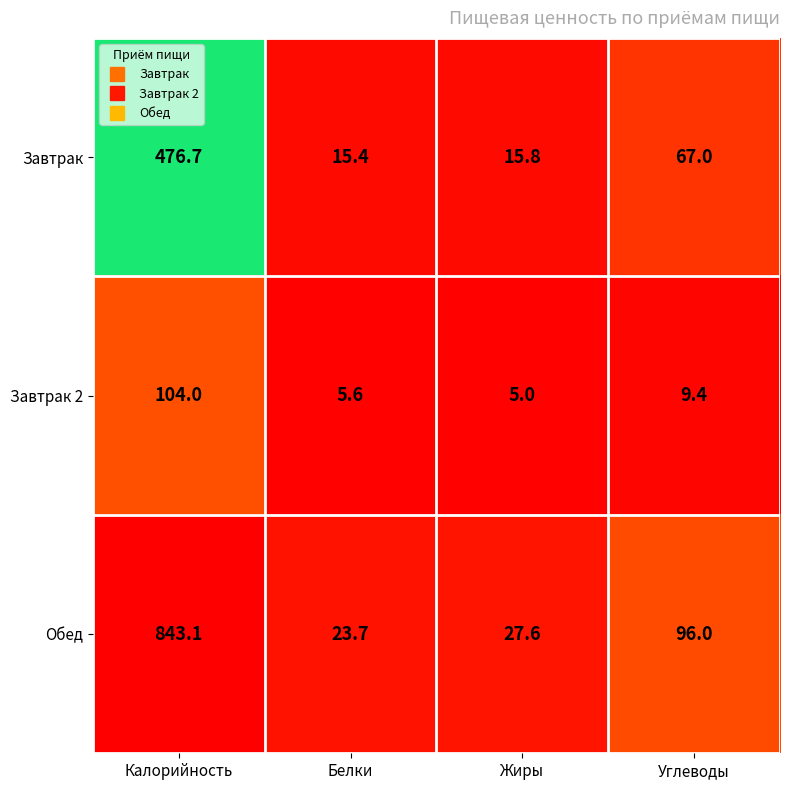

What is the difference between the Завтрак 2 values at Углеводы and Жиры?

4.4